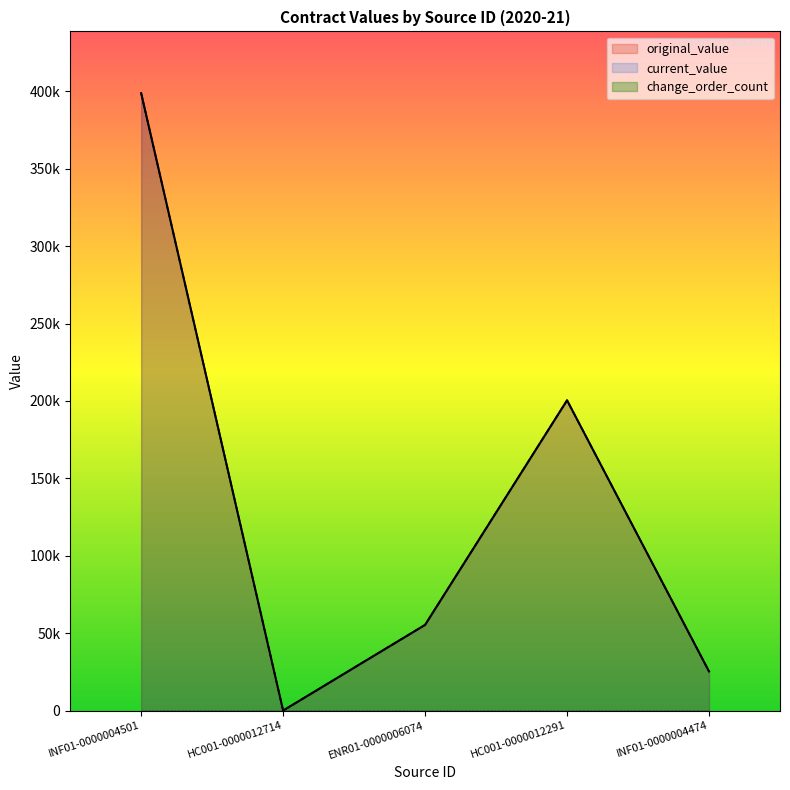

What is the difference between the maximum and minimum values in the current_value series?

398866.0